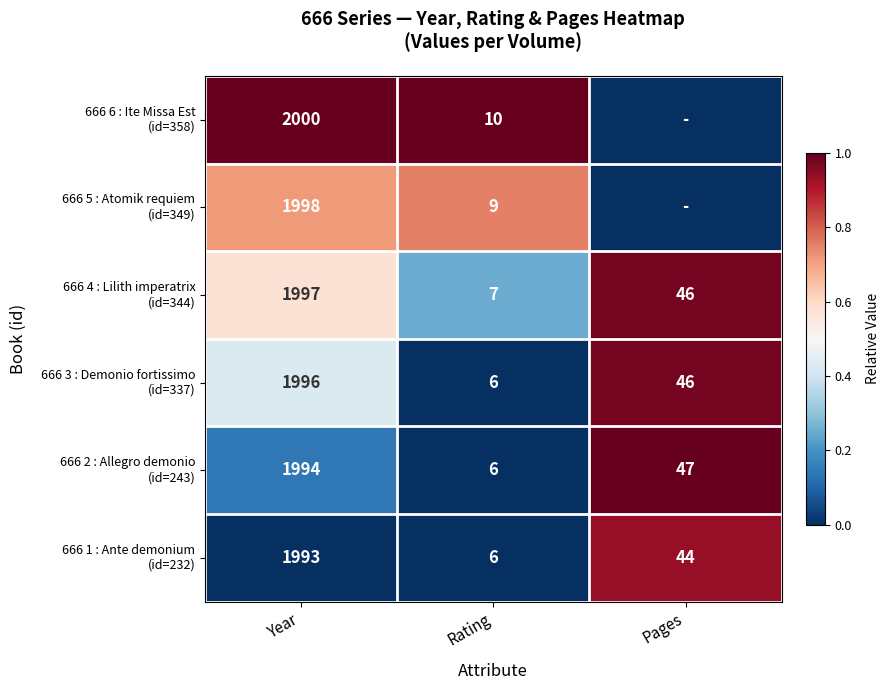

What is the difference between the highest and lowest values at Year?

7